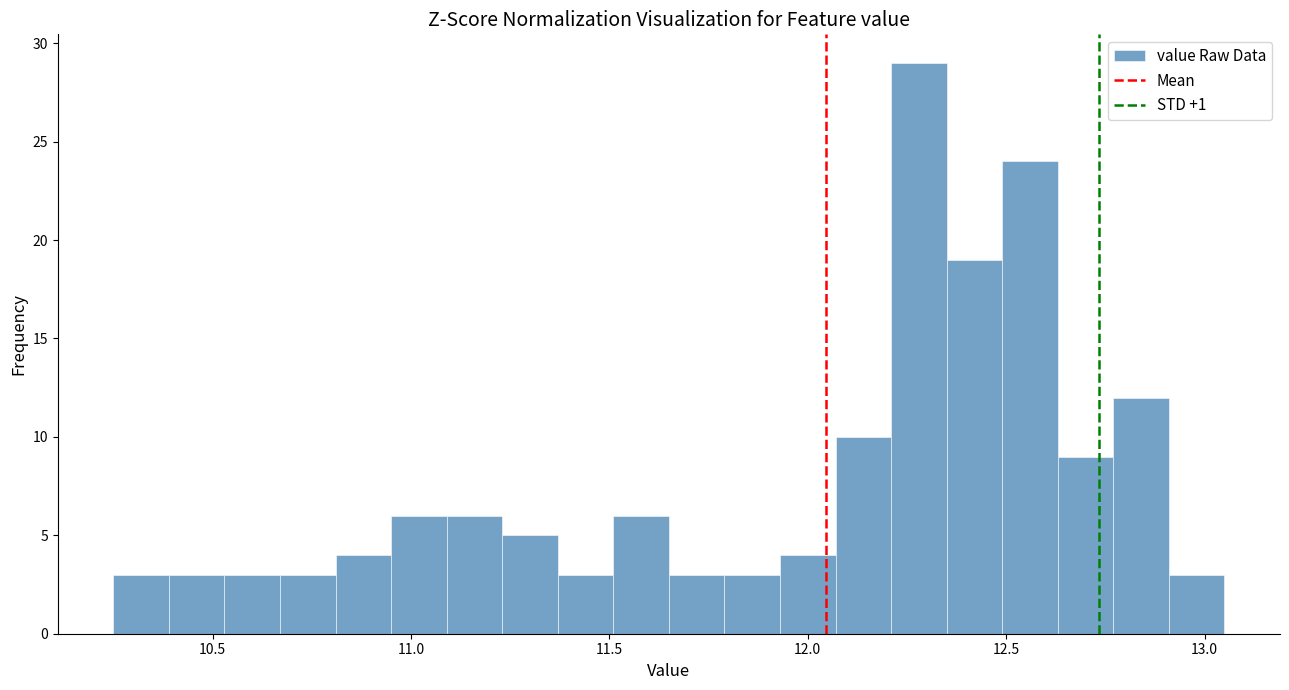

Around what value on the x-axis is the tallest bar? Give the approximate position of its centre, as read against the axis.

12.30